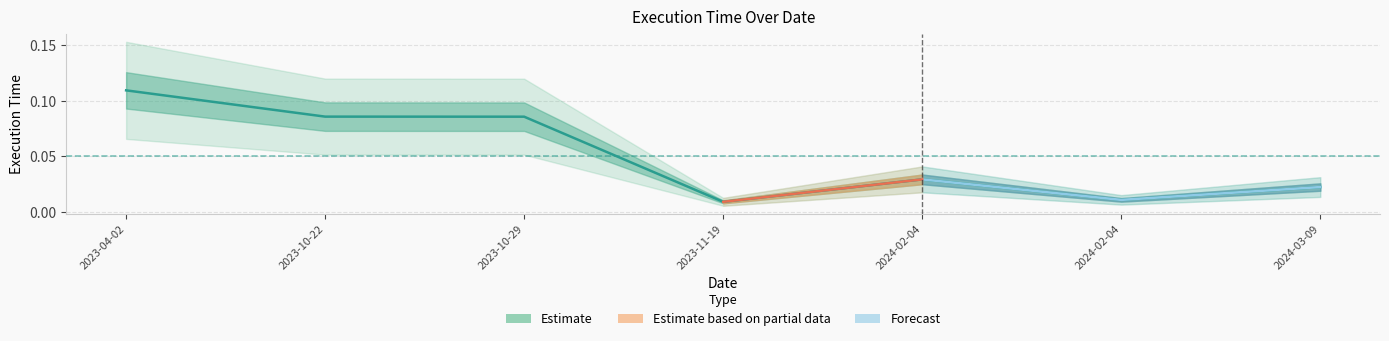

List the labels in order of value, smallest first.

2023-11-19, 2024-02-04, 2024-03-09, 2024-02-04, 2023-10-29, 2023-10-22, 2023-04-02